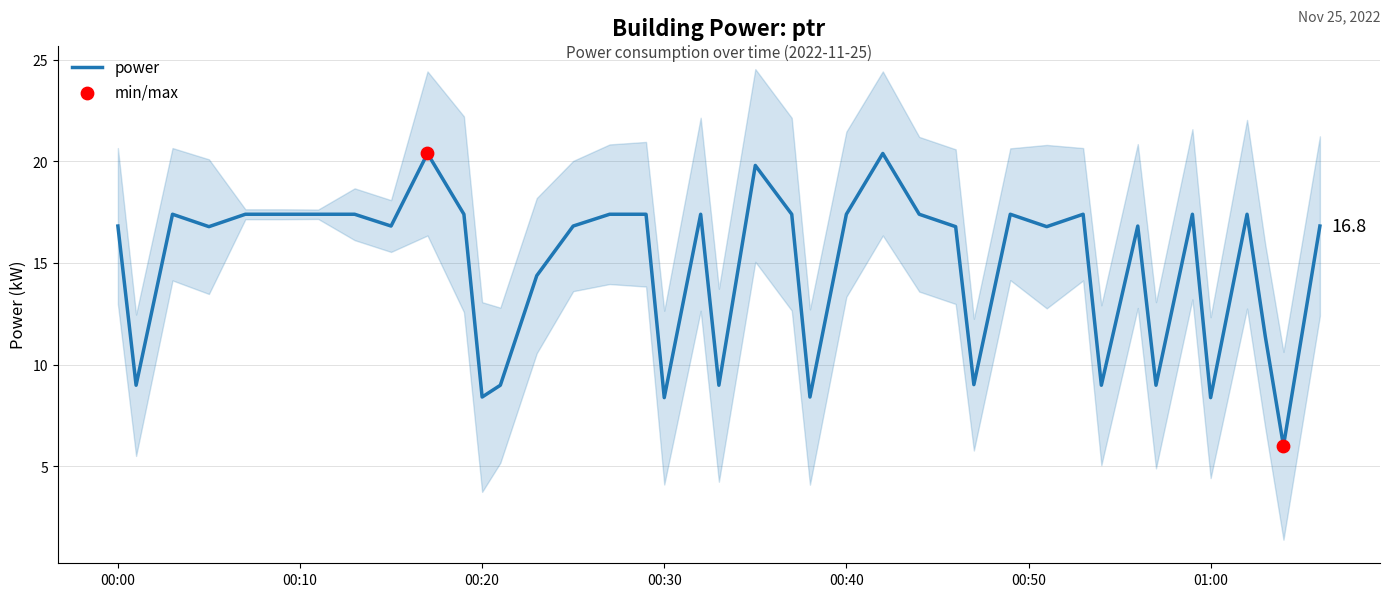

The value of power at 00:00 is 16.8. True or false?

True